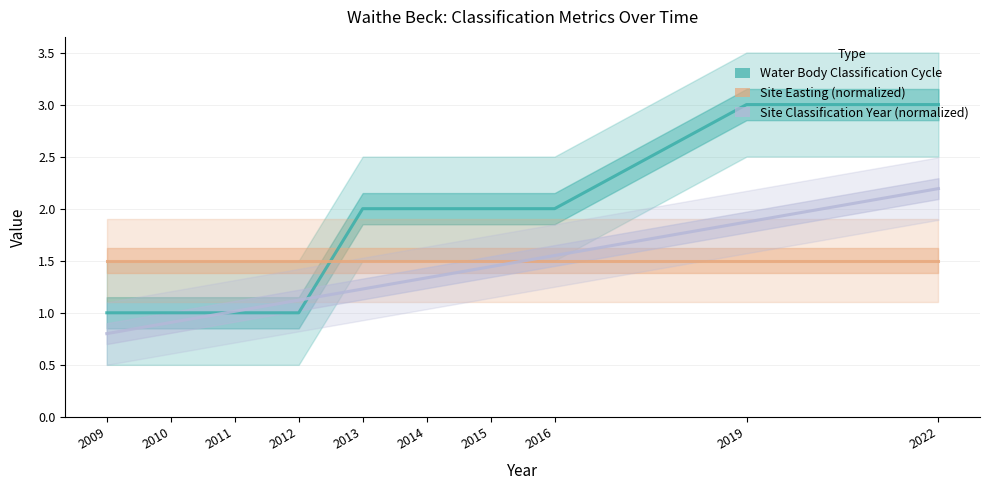

After their last crossing, which series has the higher values: Site Classification Year (normalized) or Water Body Classification Cycle?

Water Body Classification Cycle